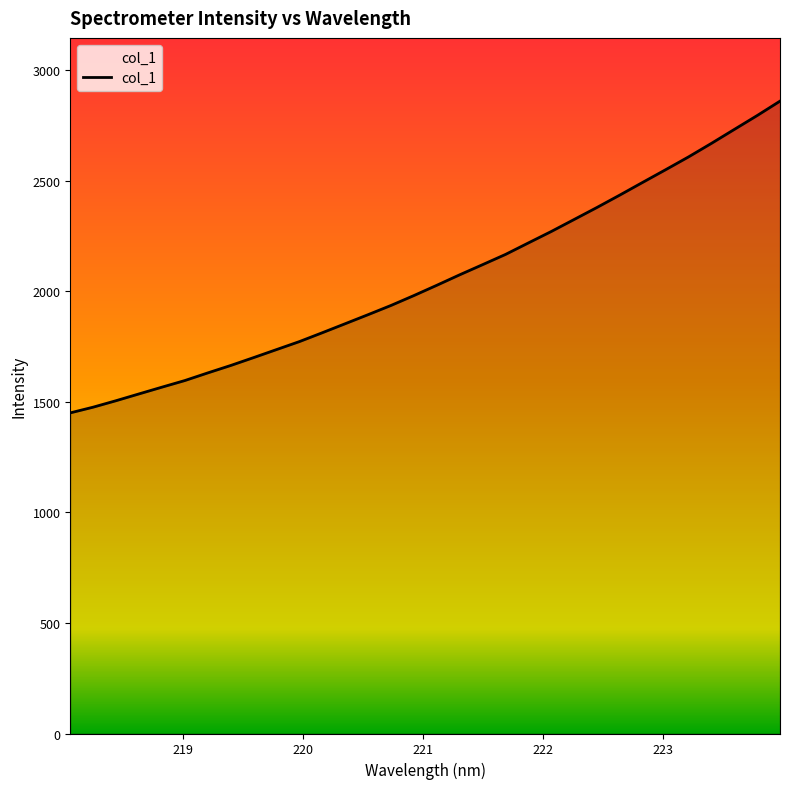

What is the maximum value shown in the chart?

2860.3